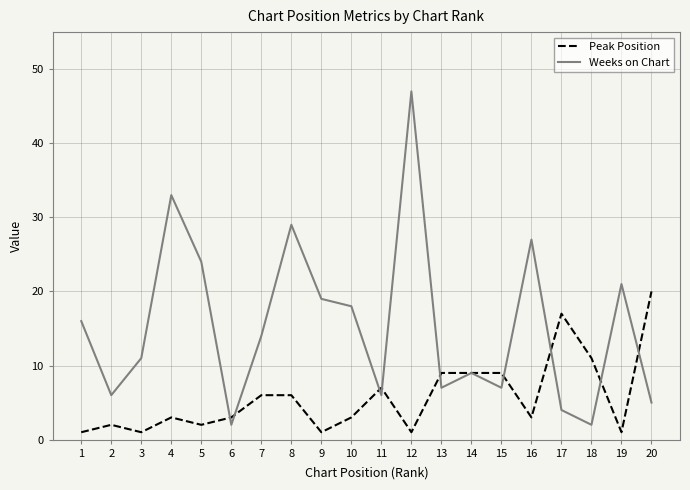

Is it true that Weeks on Chart equals 4 at 17?

True